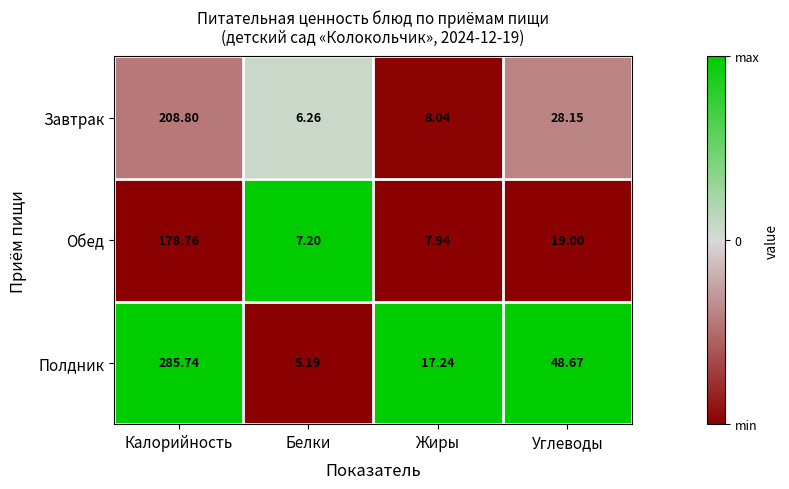

Which category has the highest value in the Обед series?

Калорийность